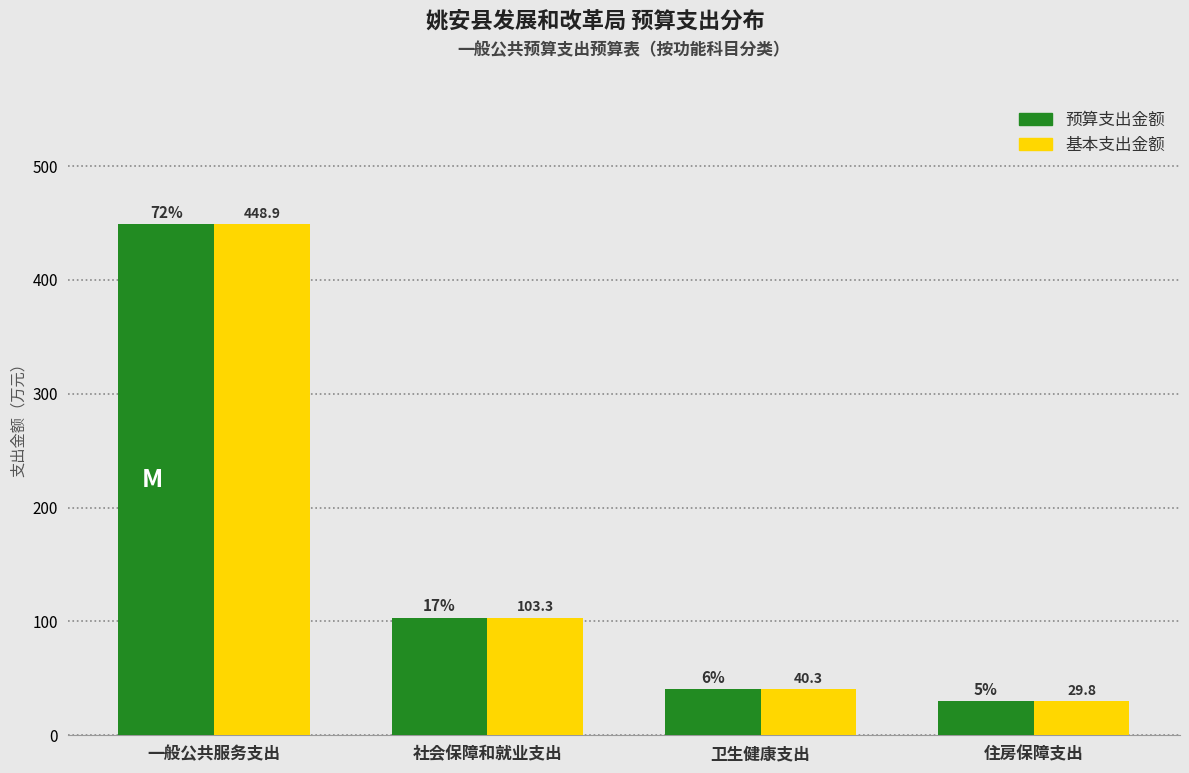

Reading left to right, what are all the values shown in this chart?

预算支出金额: 一般公共服务支出=448.9	社会保障和就业支出=103.3	卫生健康支出=40.3	住房保障支出=29.8
基本支出金额: 一般公共服务支出=448.9	社会保障和就业支出=103.3	卫生健康支出=40.3	住房保障支出=29.8